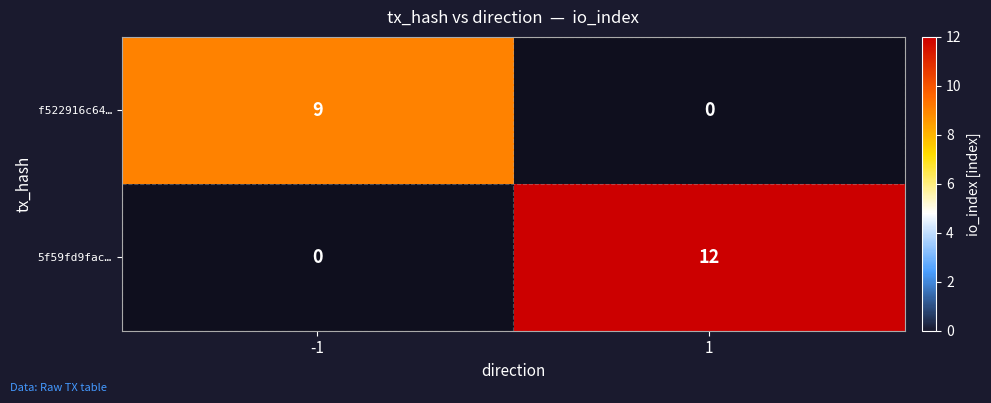

How many categories are shown in the chart?

2